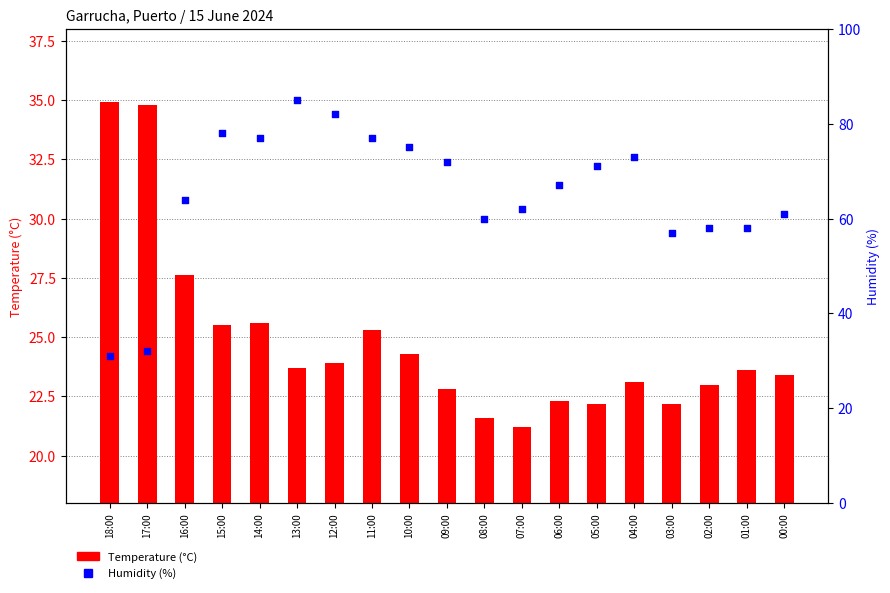

At which category is the sum across all series the highest?

13:00